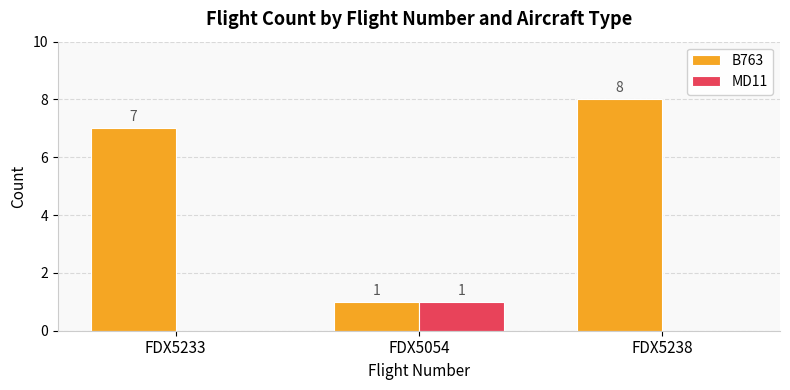

True or false: B763 has a value of 0 at FDX5054.

False